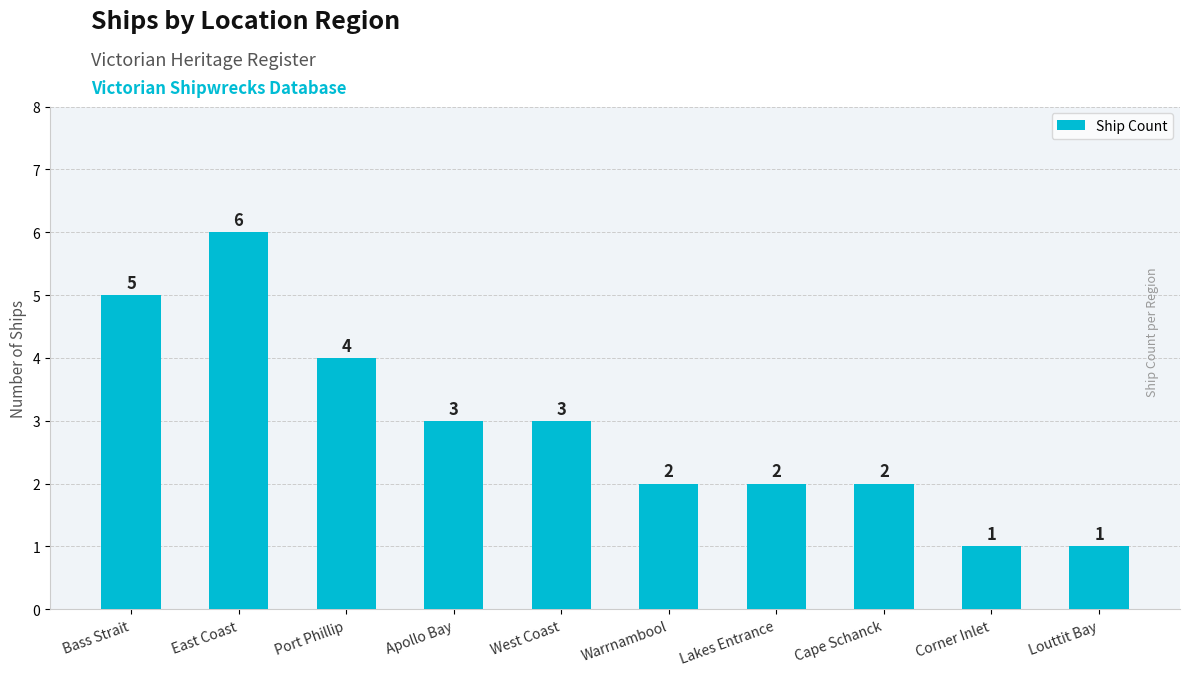

Are the bars grouped side by side (vs. stacked)?

No